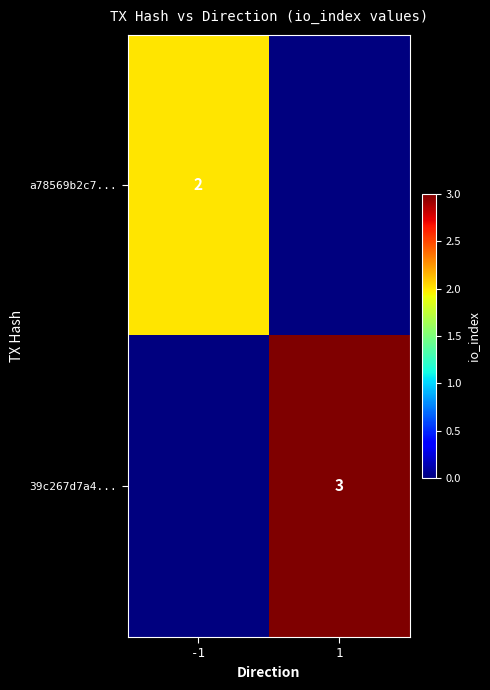

The a78569b2c7... series shows 3 at -1. True or false?

False